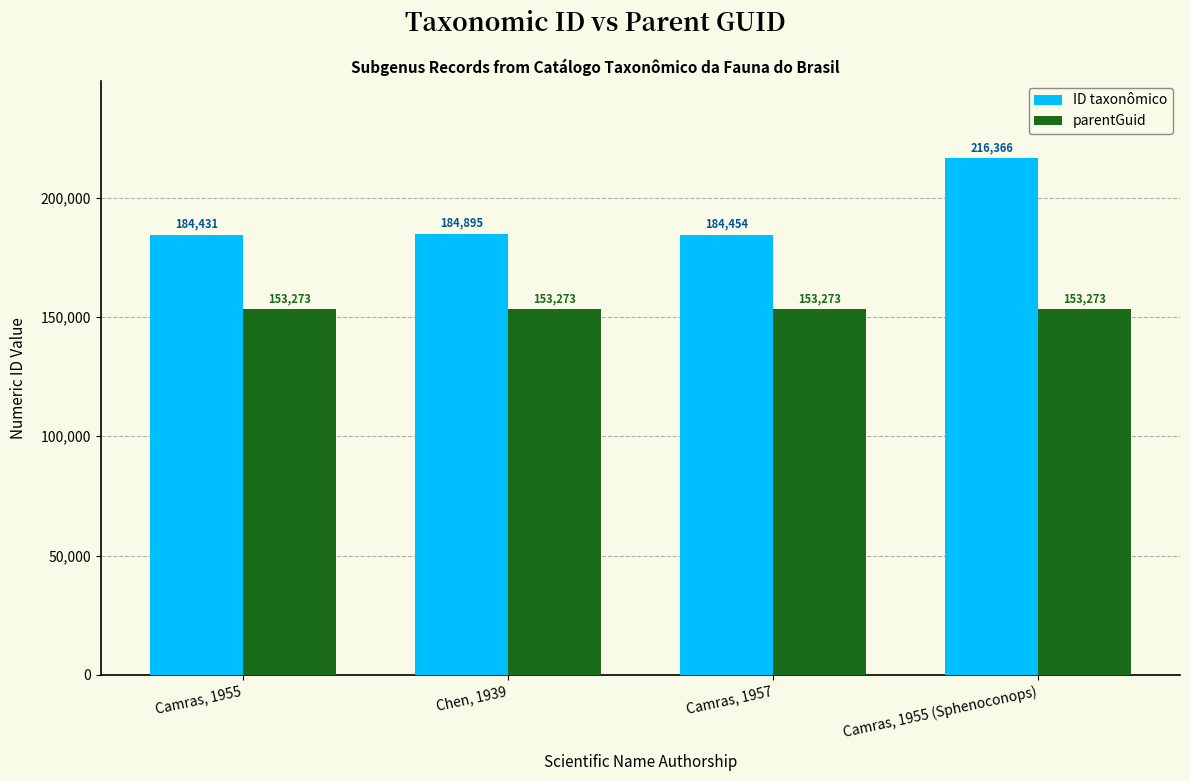

Between Chen, 1939 and Camras, 1957, which series saw the biggest shift?

ID taxonômico